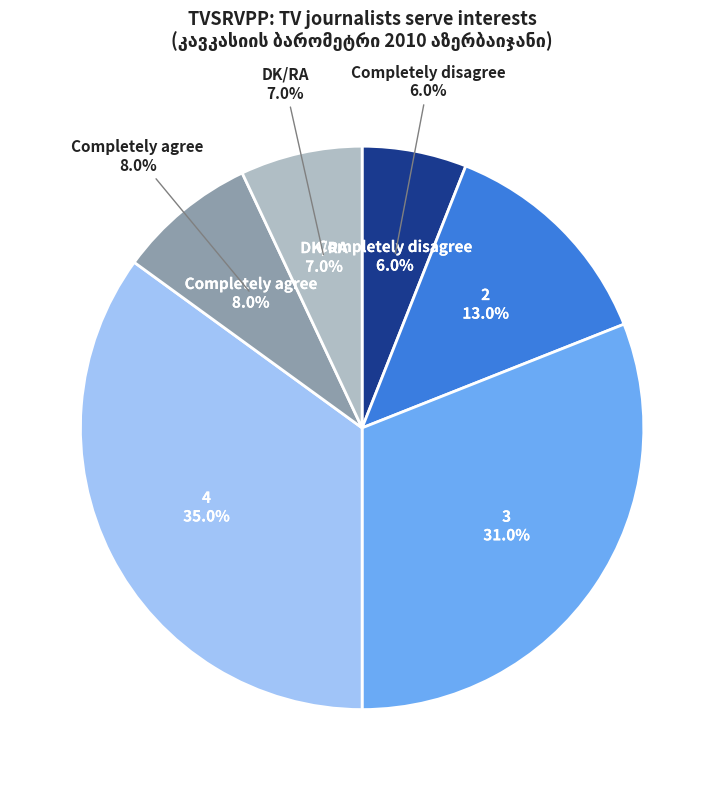

What is the largest slice in the pie chart?

4